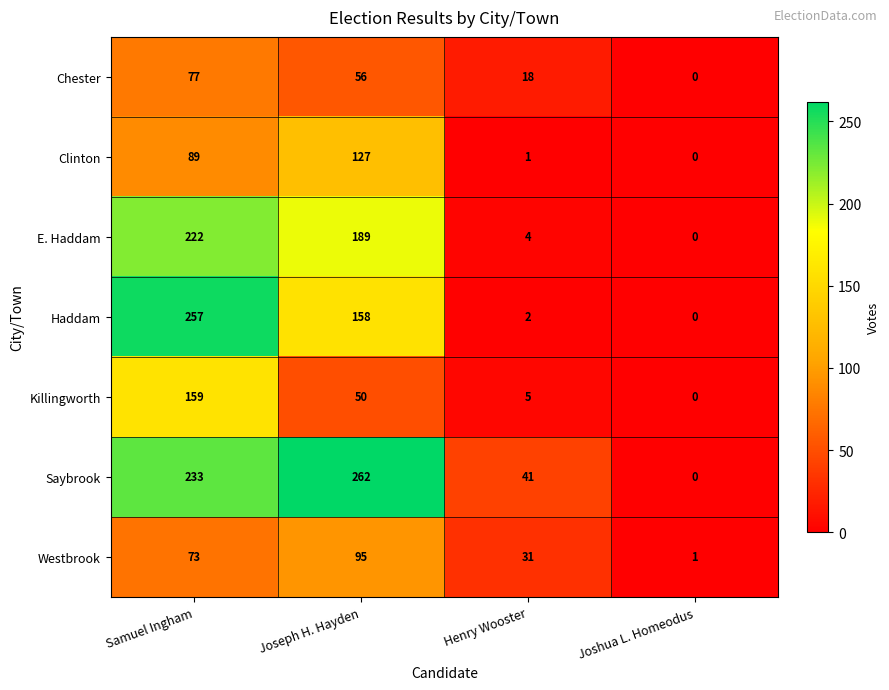

What is the total value across all series at Henry Wooster?

102